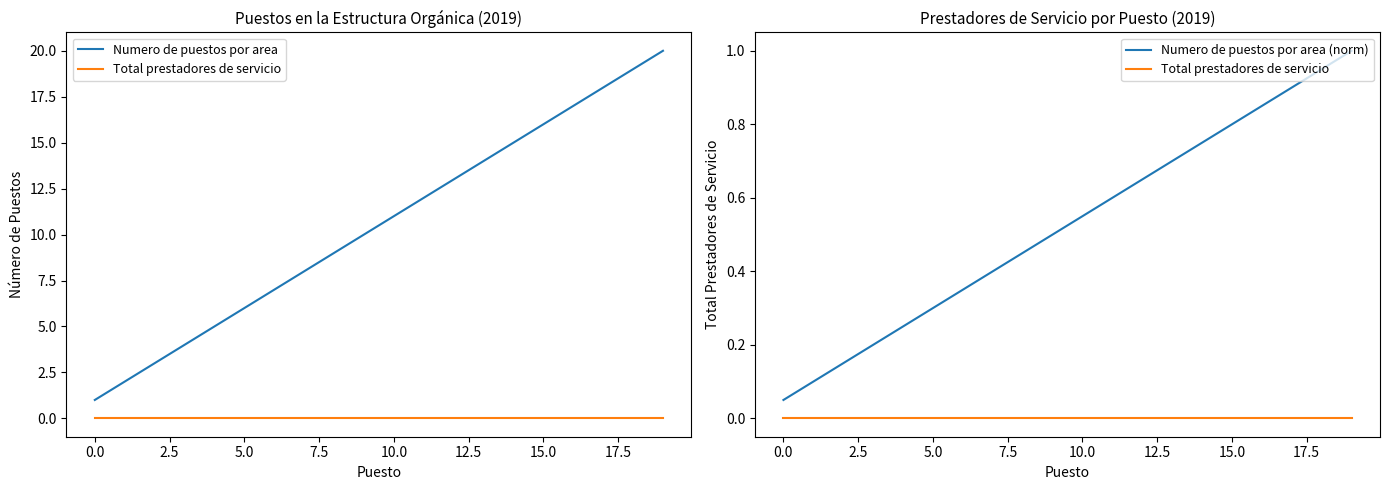

True or false: Total prestadores de servicio has more than 0 interior local peaks.

False